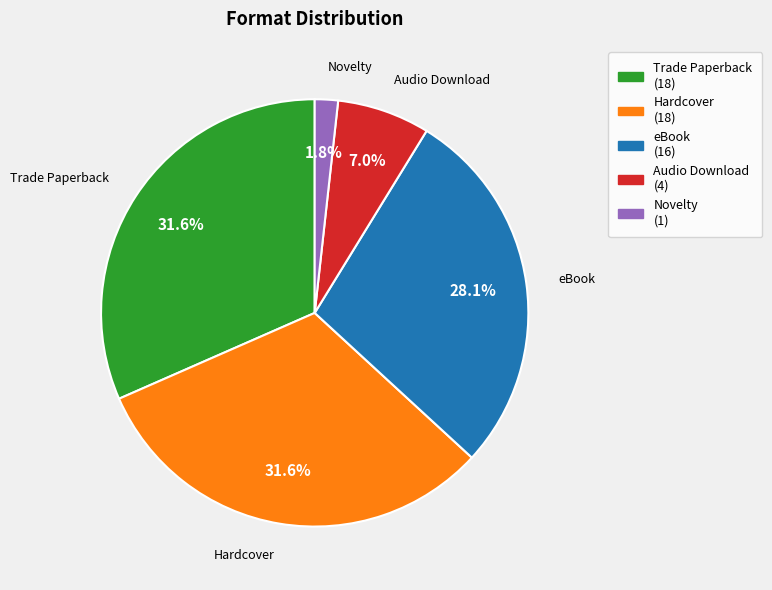

Which has a higher value, Novelty or Trade Paperback?

Trade Paperback